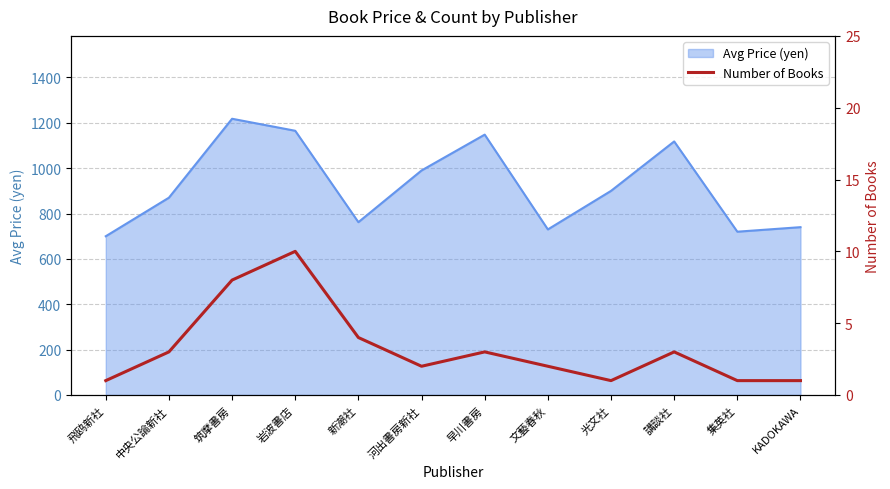

Where is Avg Price (yen) nearest to the value 959?

河出書房新社